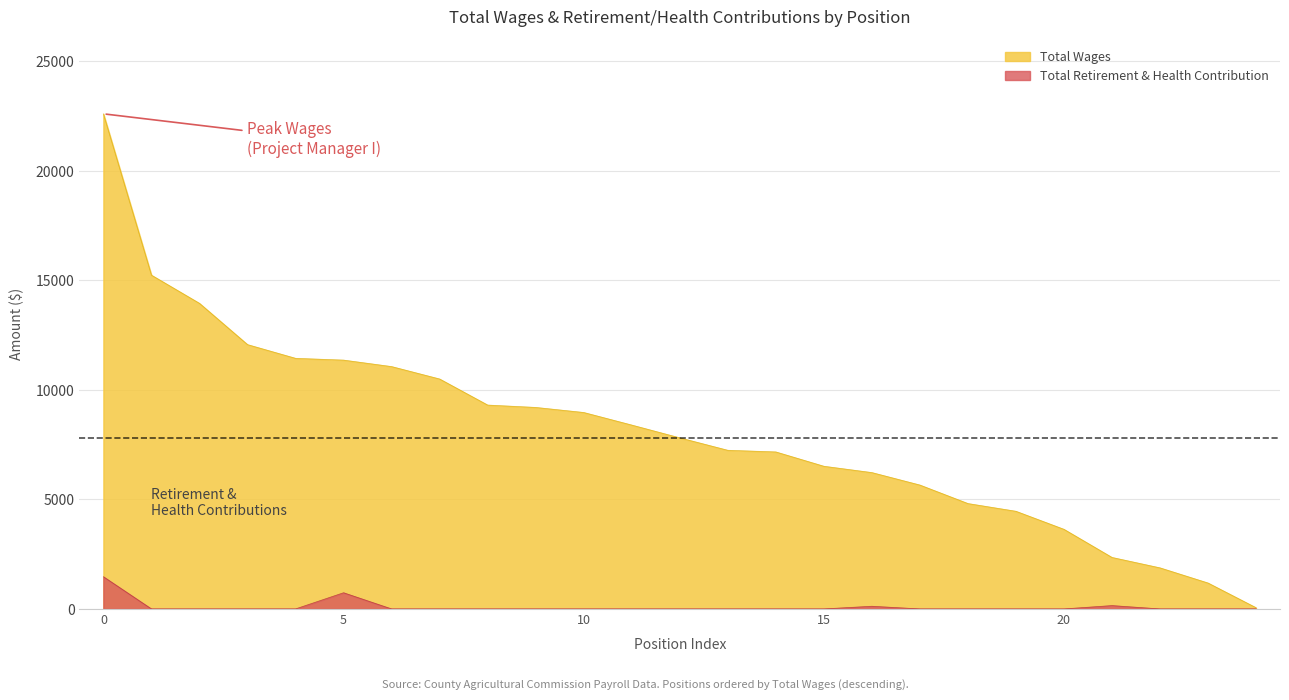

How many values in the Total Wages series exceed 7813?

12